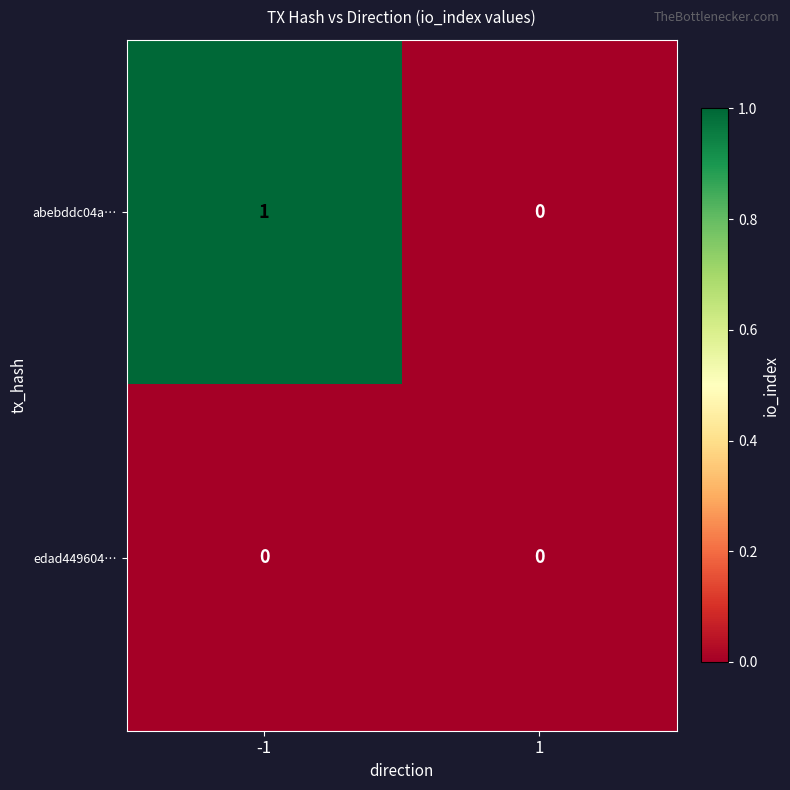

Which series has the widest spread of values?

abebddc04a…